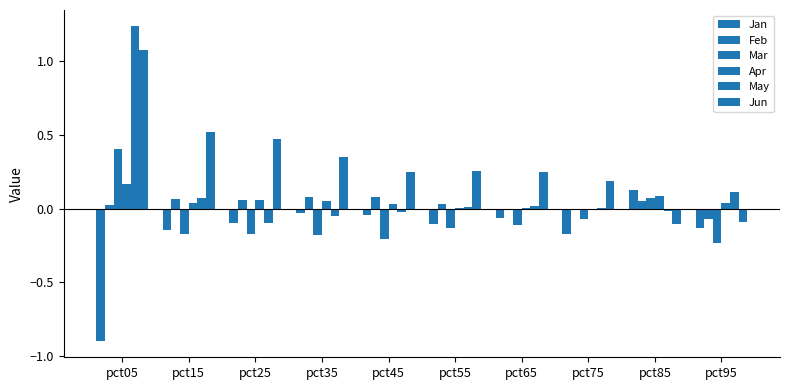

Rank the categories by Mar value from highest to lowest.

pct05, pct85, pct75, pct65, pct55, pct25, pct15, pct35, pct45, pct95